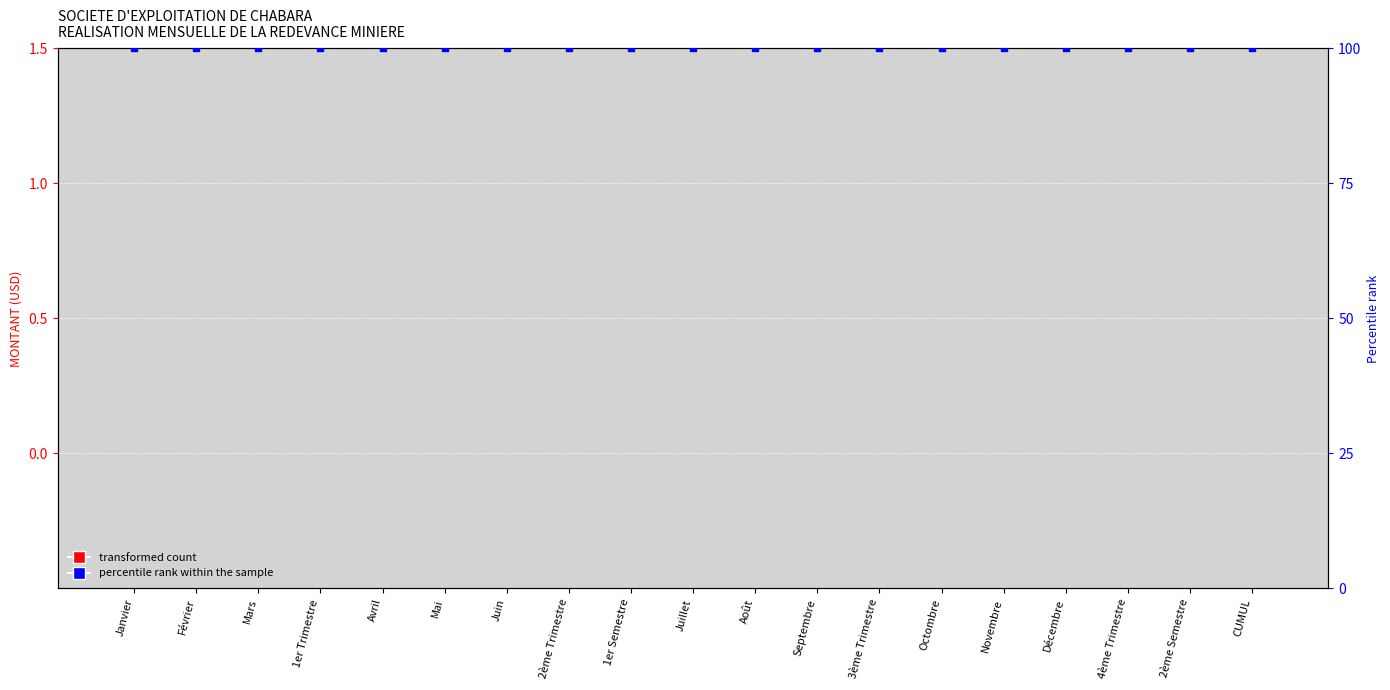

What is the total value across all series at Juin?

100